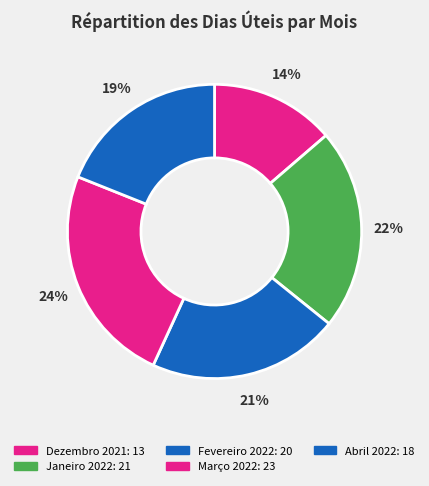

How many slices are in this pie chart?

5